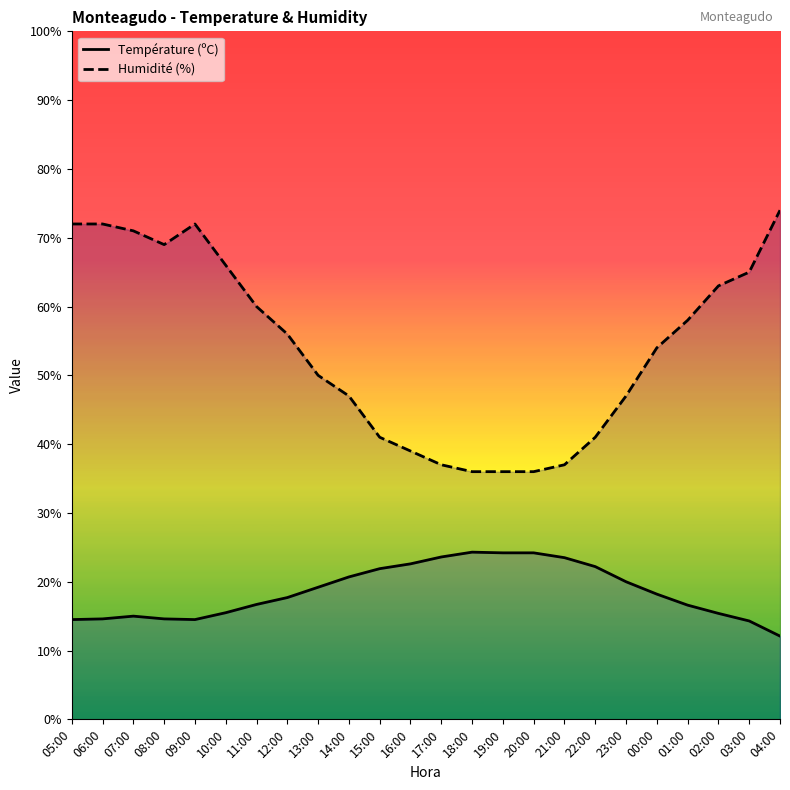

Between 22:00 and 10:00, which is larger?

22:00